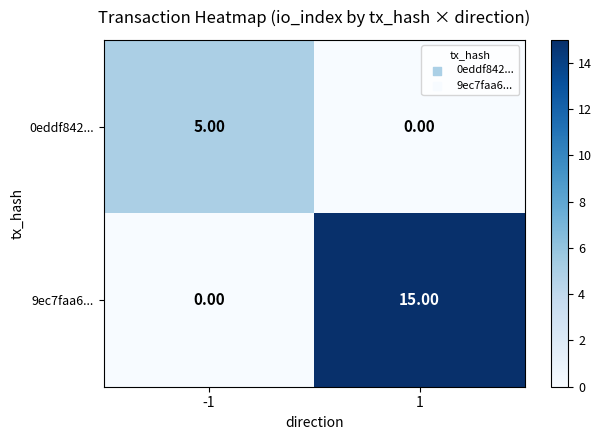

Rank the series at 1 from lowest to highest value.

0eddf842..., 9ec7faa6...